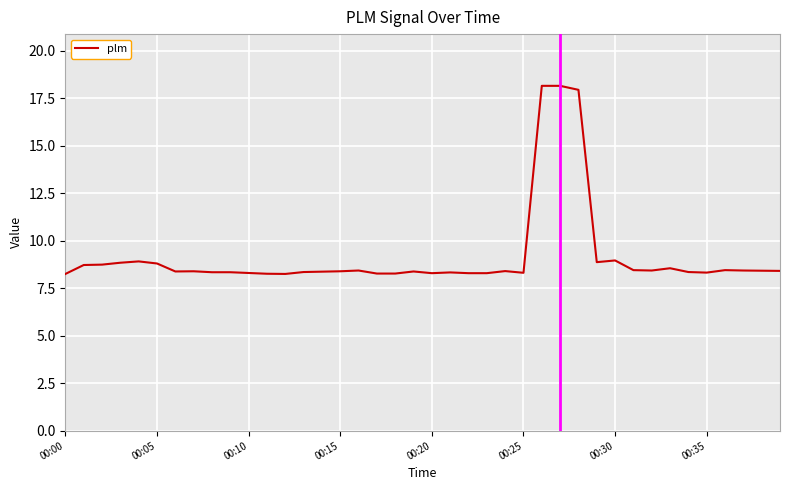

What is the difference between the maximum and minimum values?

9.9